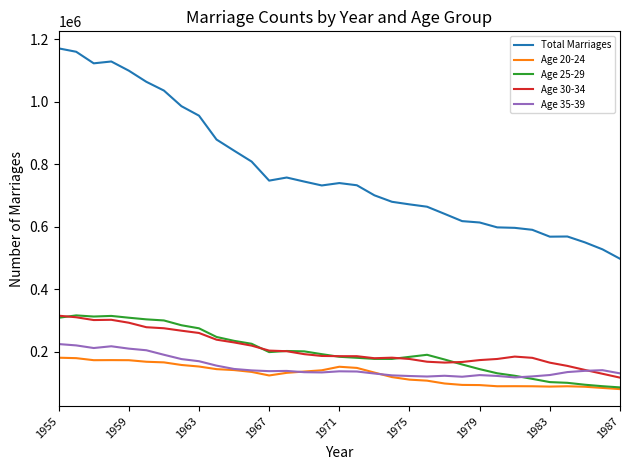

What is the difference between the second highest and second lowest values in the Age 30-34 series?

180586